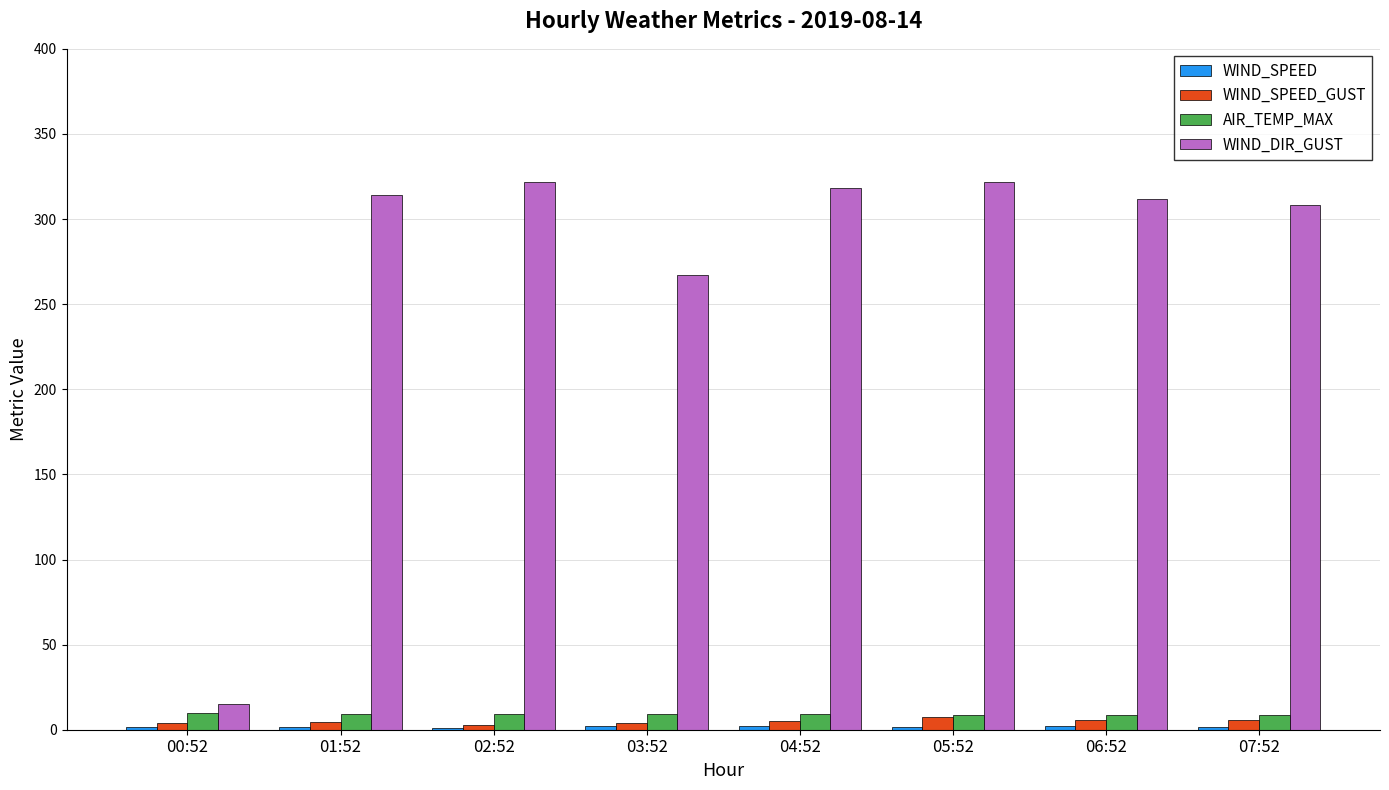

Which series changed the most between 02:52 and 03:52?

WIND_DIR_GUST